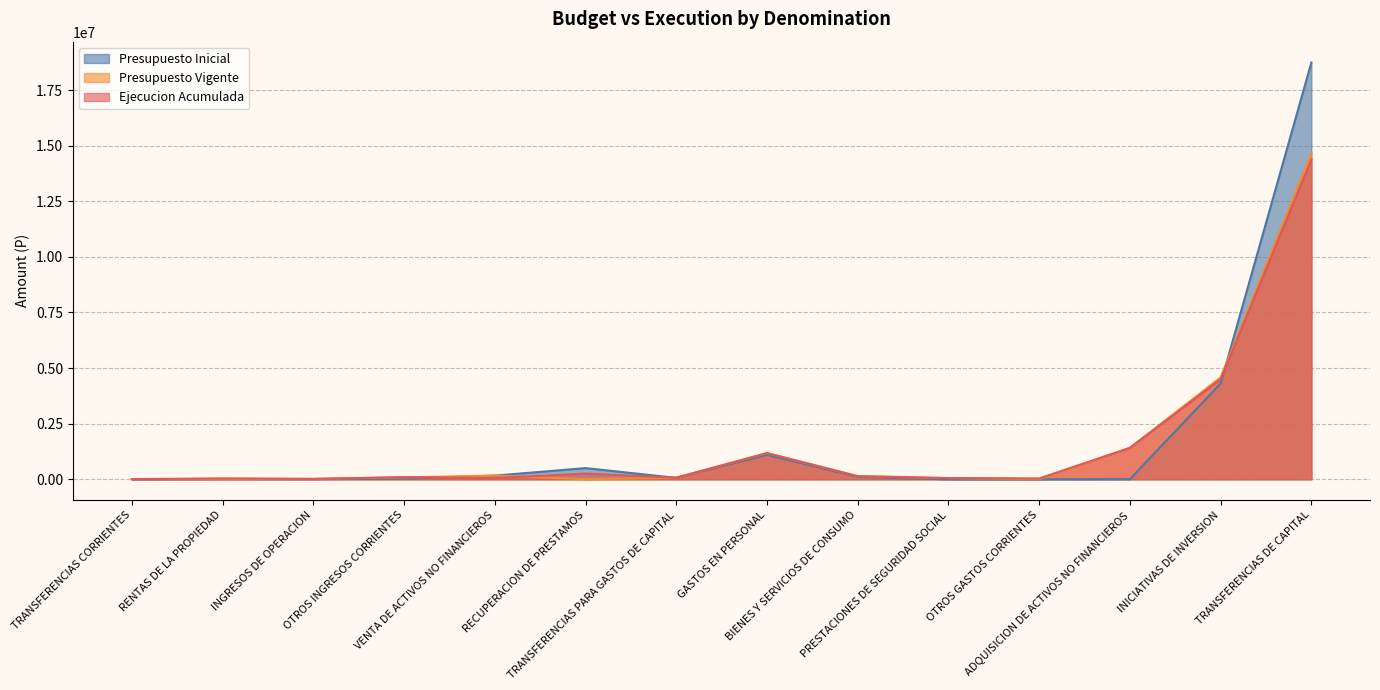

What are all the series names shown in the legend?

Presupuesto Inicial, Presupuesto Vigente, Ejecucion Acumulada